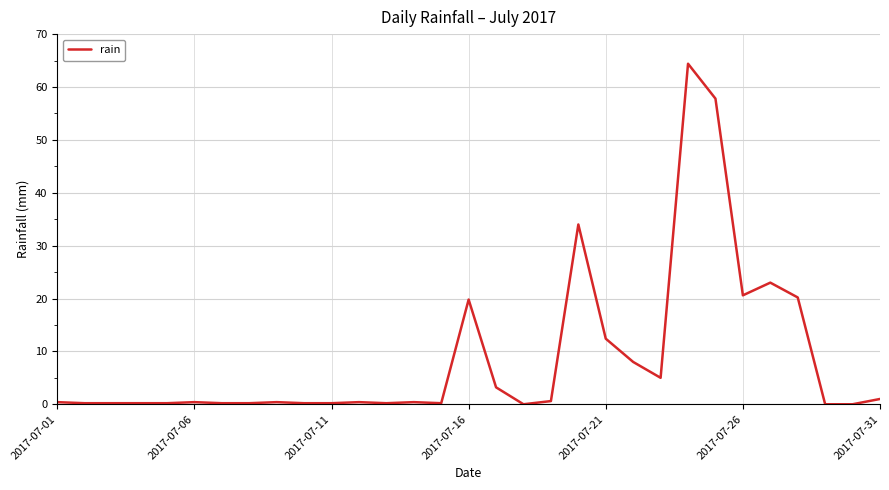

What is the greatest value displayed?

64.4